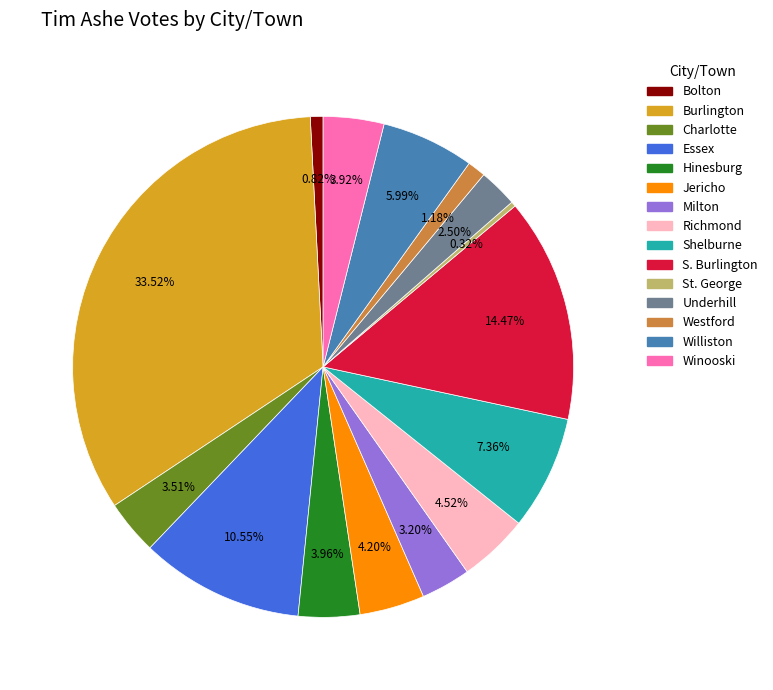

What percentage is the Winooski slice, to the nearest percent?

4%